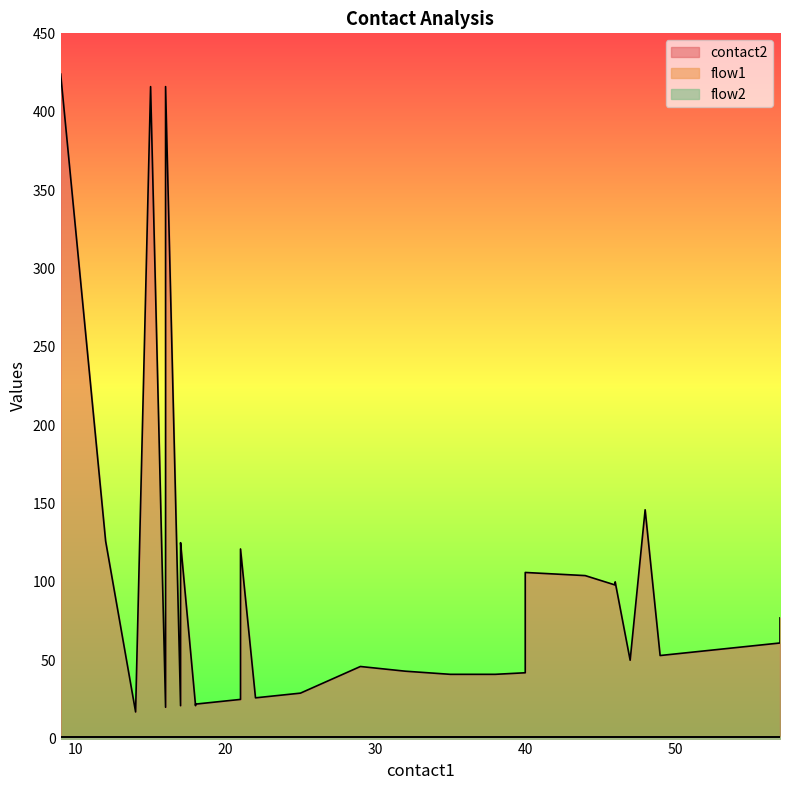

What are all the series names shown in the legend?

contact2, flow1, flow2